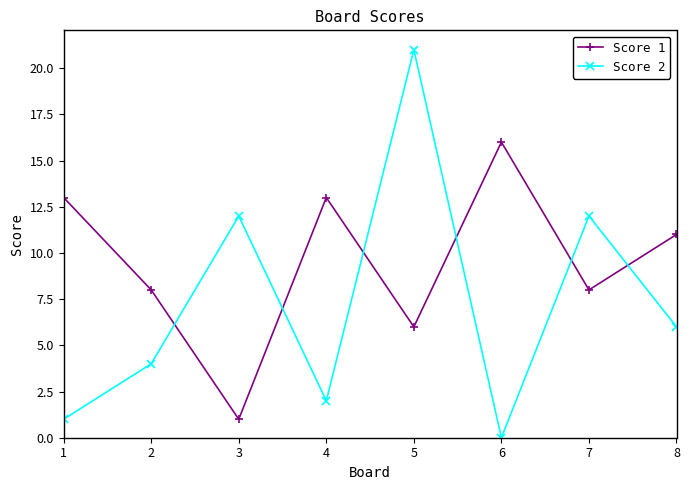

At which label does Score 1 first exceed 11?

1